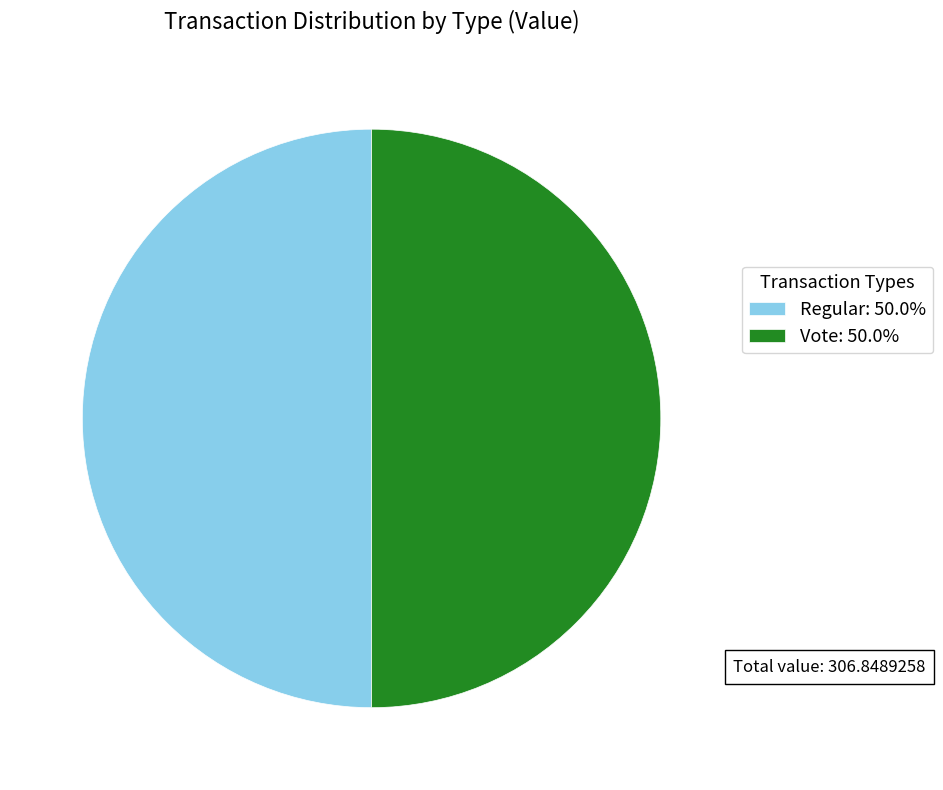

Is the sum of Vote: 50.0% and Regular: 50.0% greater than half?

Yes